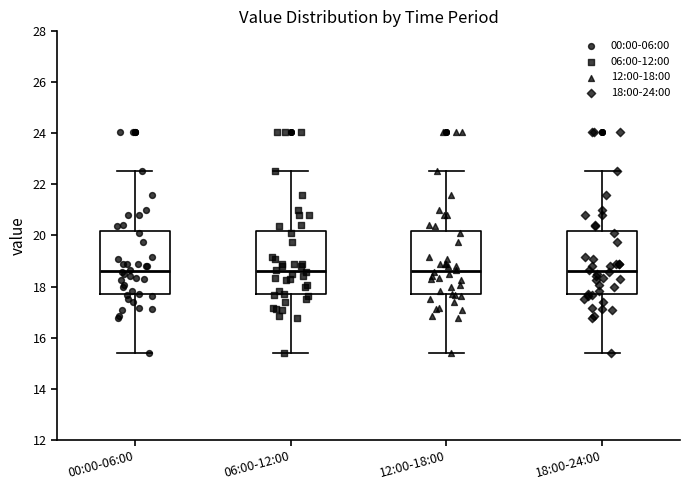

Where does the lower whisker of the box for 06:00-12:00 end on the y-axis? The values are not printed on the chart, so give them approximately, as read against the axis.

15.4